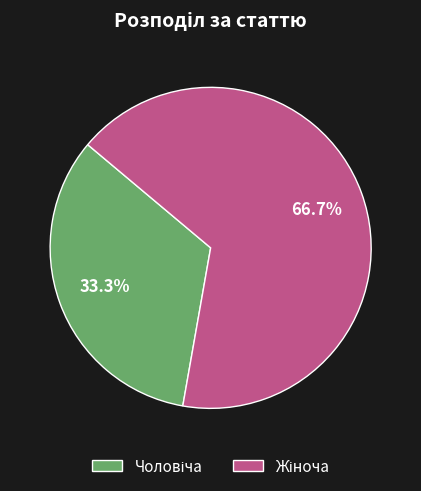

Does any single category account for the majority?

Yes